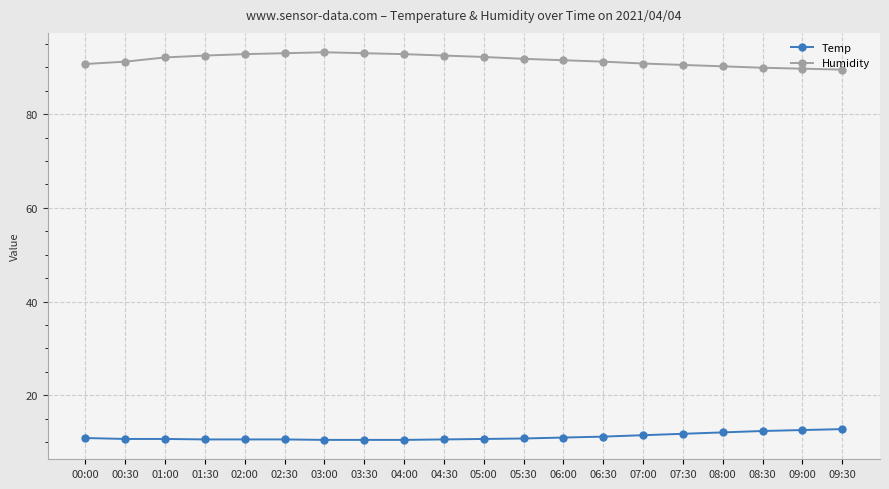

What is the spread (max minus min) of values at 01:30?

81.9